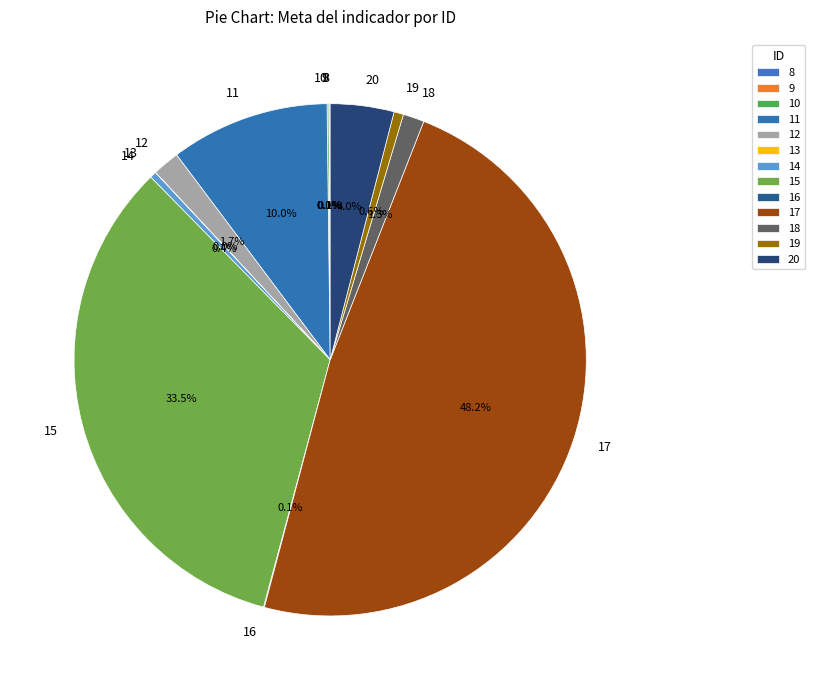

Combined, do 12 and 14 account for over 50%?

No